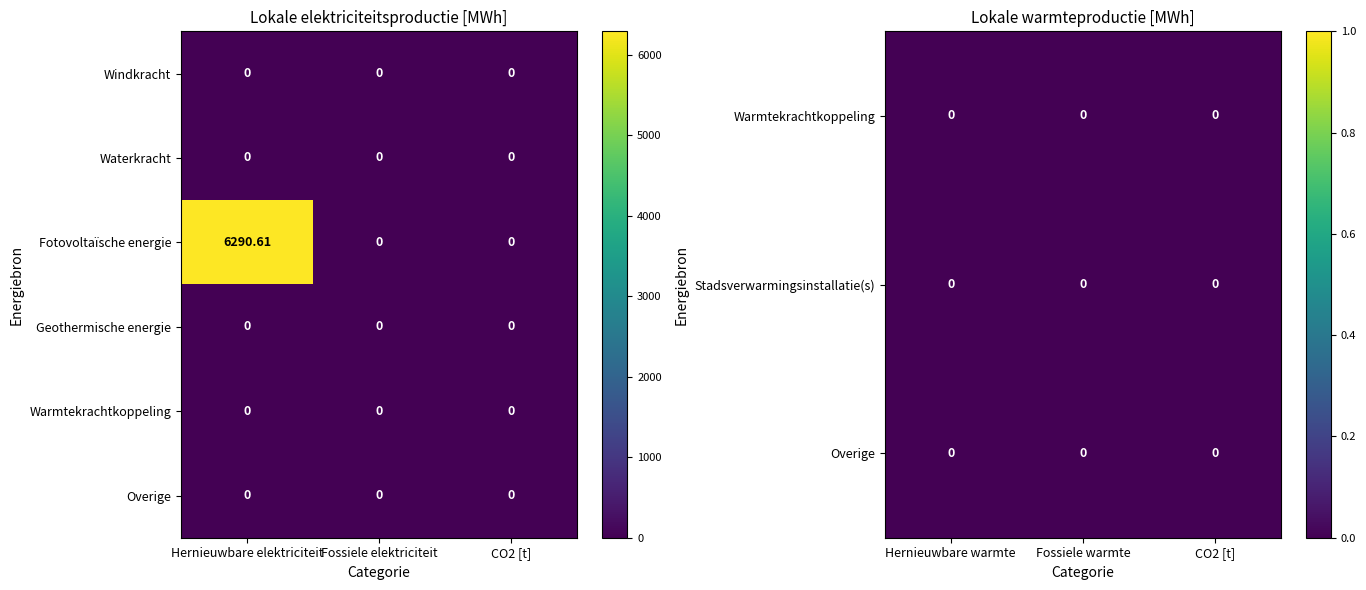

Count the number of data series in this chart.

6